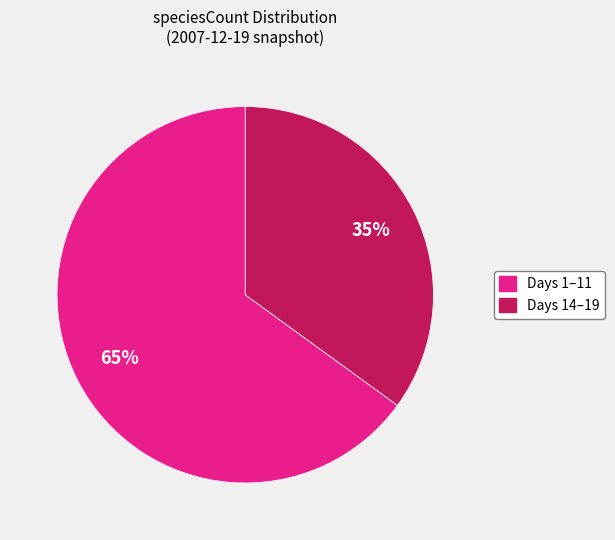

Is there any slice that represents more than half of the pie?

Yes